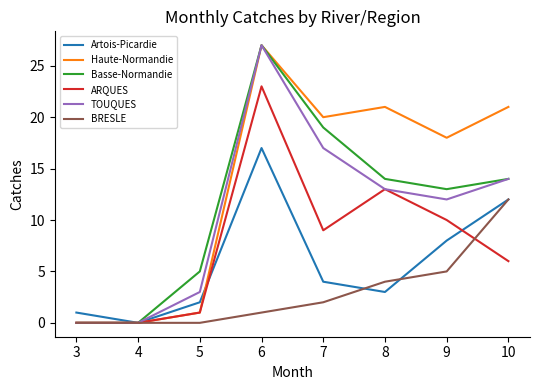

Between 4 and 5, which series saw the biggest shift?

Basse-Normandie